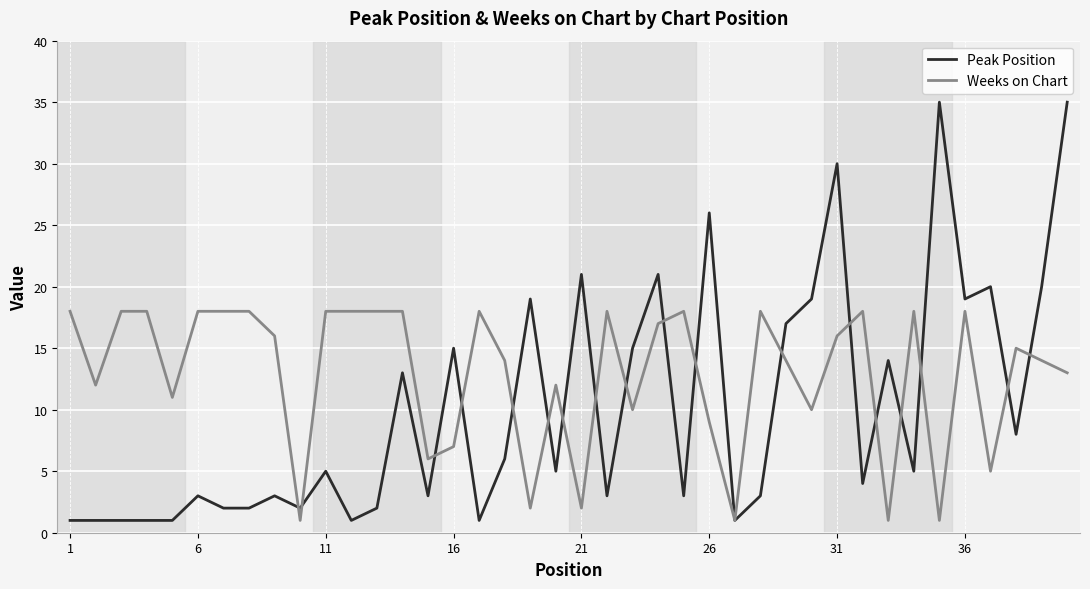

What is the maximum value for Peak Position?

35